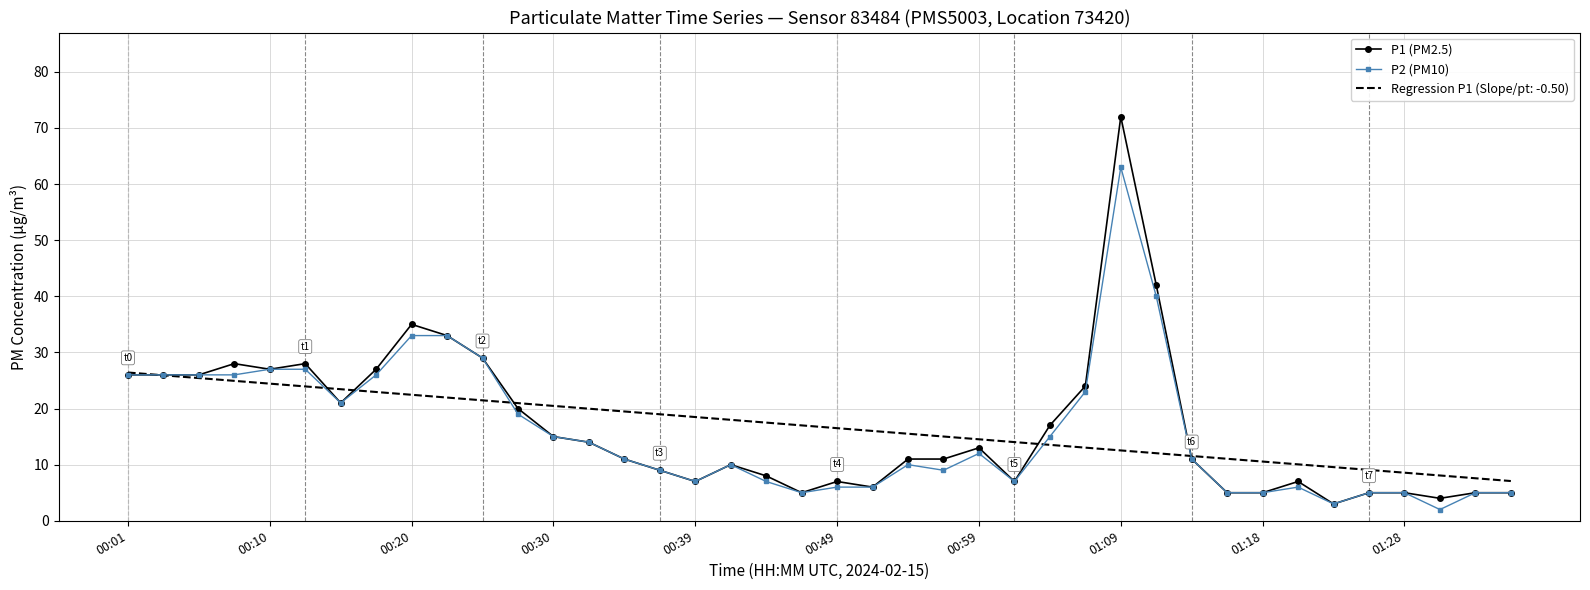

List the series in order of their peak value, highest first.

P1 (PM2.5), P2 (PM10), Regression P1 (Slope/pt: -0.50)